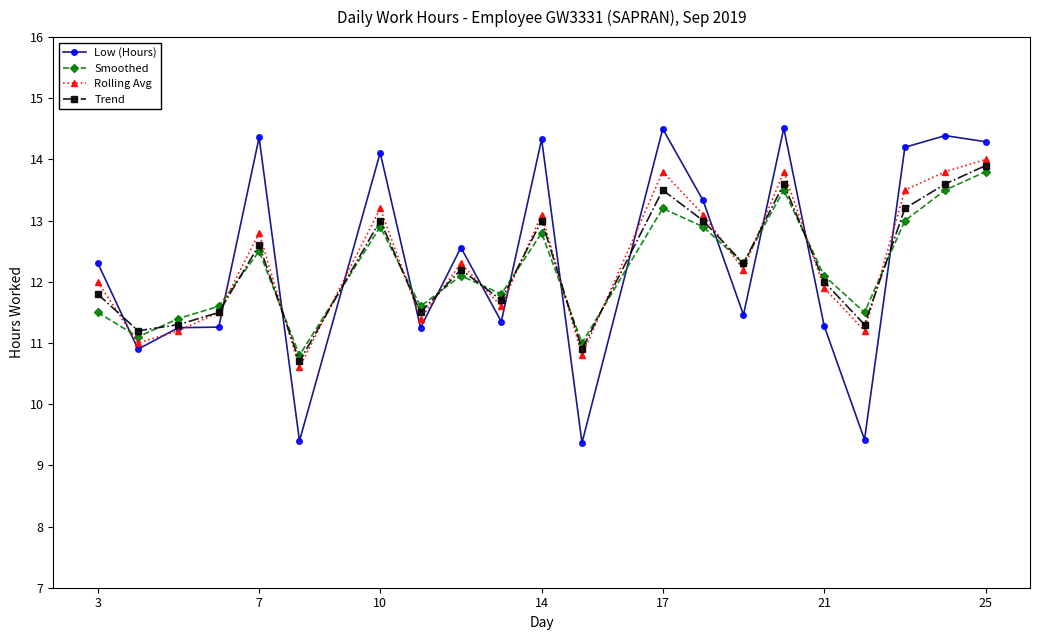

Which series has the largest range (max minus min)?

Low (Hours)